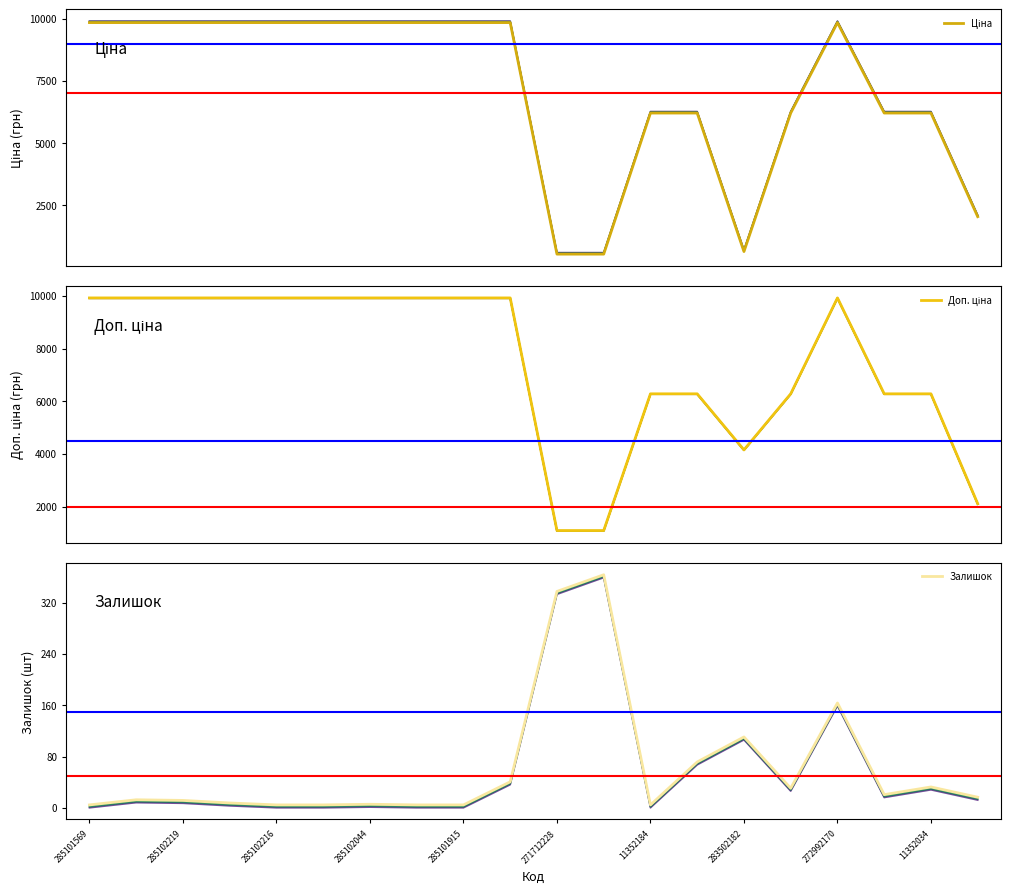

True or false: Доп. ціна and Залишок cross at least once.

False